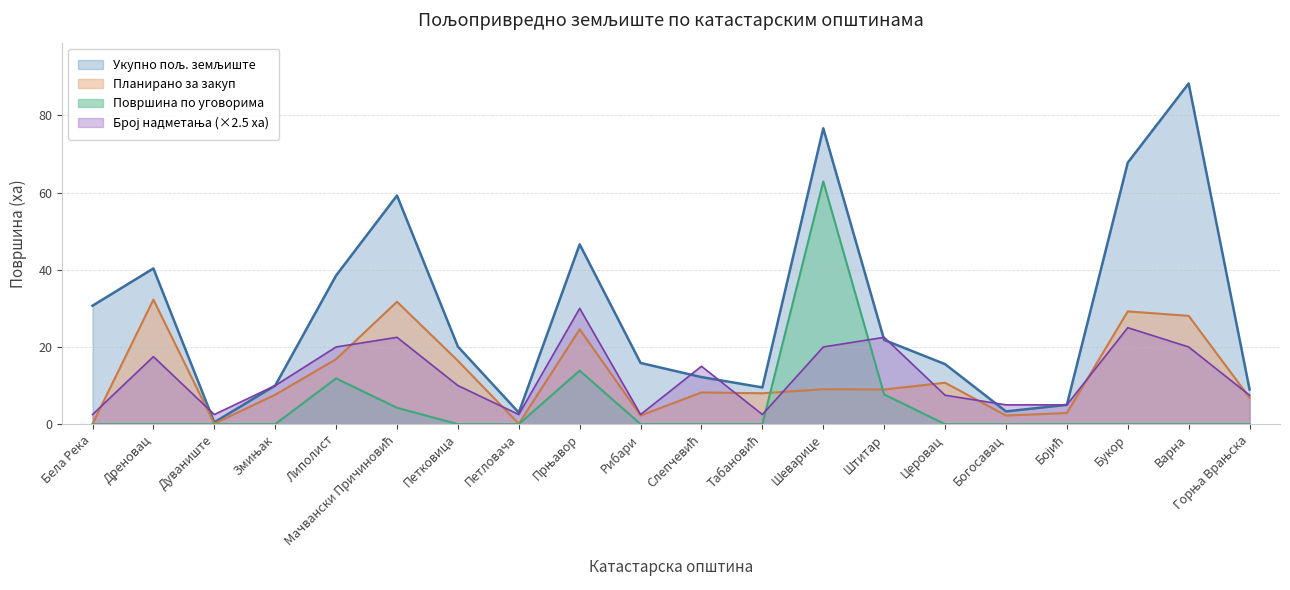

True or false: Укупно пољ. земљиште has more than 0 points higher than both neighbors.

True